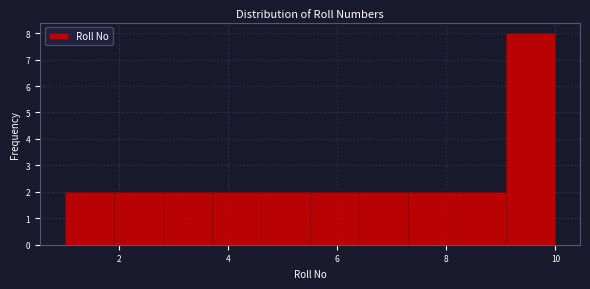

Reading left to right, list every bar in this chart as the range it spans on the x-axis followed by its height. Neither the bar edges nor the heights are printed on the chart, so give them approximately, as read against the axes.

1.0 to 1.9: 2
1.9 to 2.8: 2
2.8 to 3.7: 2
3.7 to 4.6: 2
4.6 to 5.5: 2
5.5 to 6.4: 2
6.4 to 7.3: 2
7.3 to 8.2: 2
8.2 to 9.1: 2
9.1 to 10.0: 8